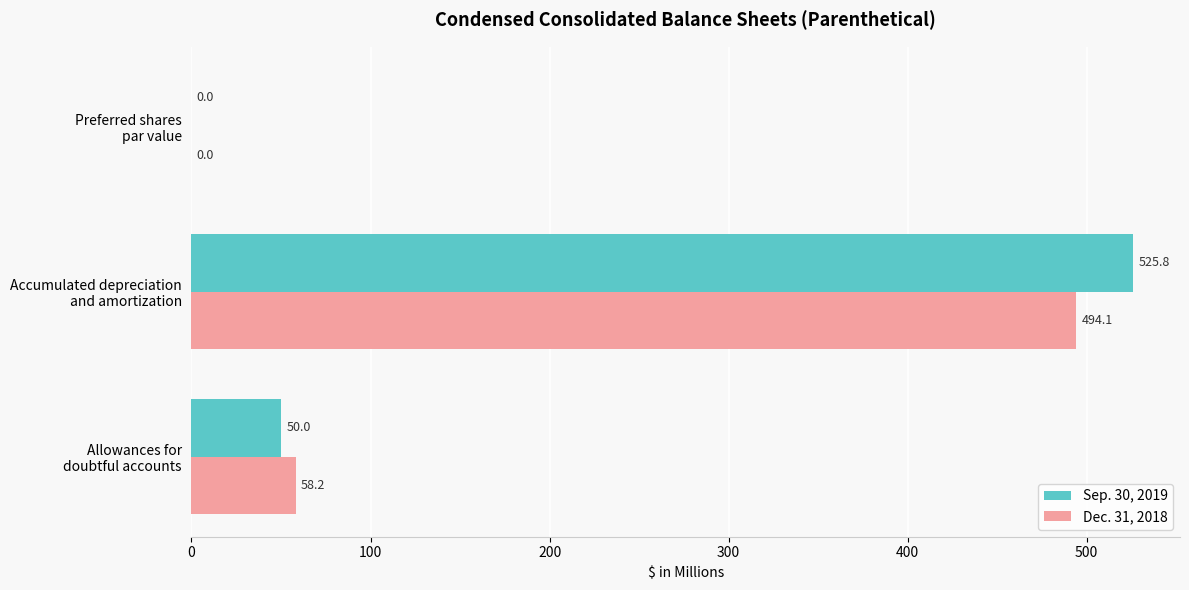

What is the sum of all Dec. 31, 2018 values?

552.3